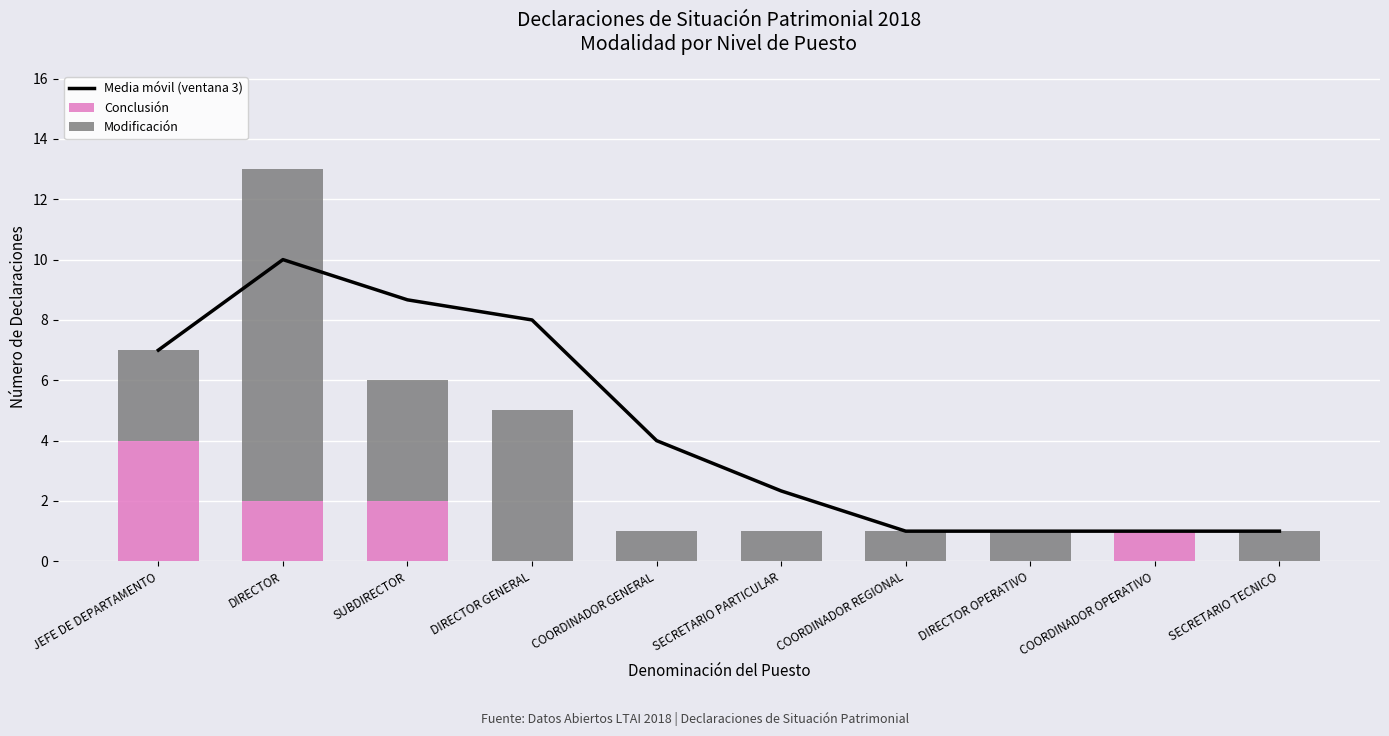

Reading left to right, extract all data points from this chart.

Media móvil (ventana 3): 7.0	10.0	8.7	8.0	4.0	2.3	1.0	1.0	1.0	1.0
Conclusión: 4.0	2.0	2.0	0.0	0.0	0.0	0.0	0.0	1.0	0.0
Modificación: 3.0	11.0	4.0	5.0	1.0	1.0	1.0	1.0	0.0	1.0